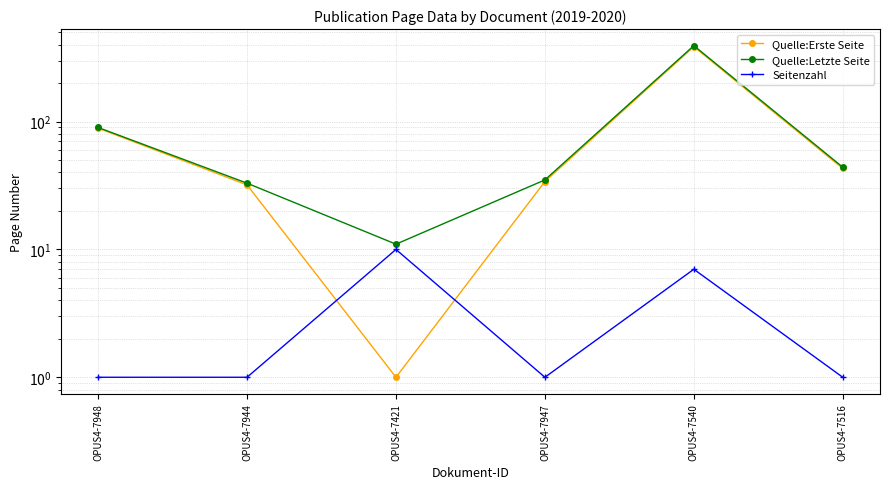

How many interior local valleys does the Seitenzahl series have?

1